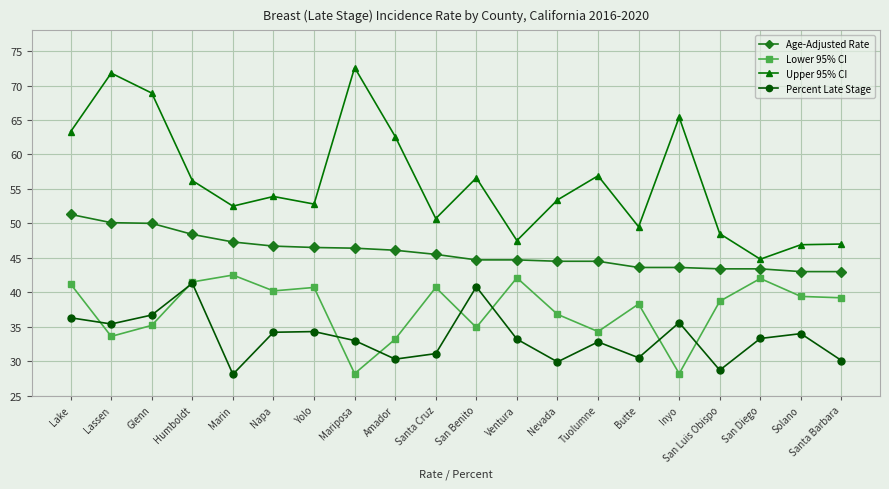

What is the highest value of the Lower 95% CI series?

42.5